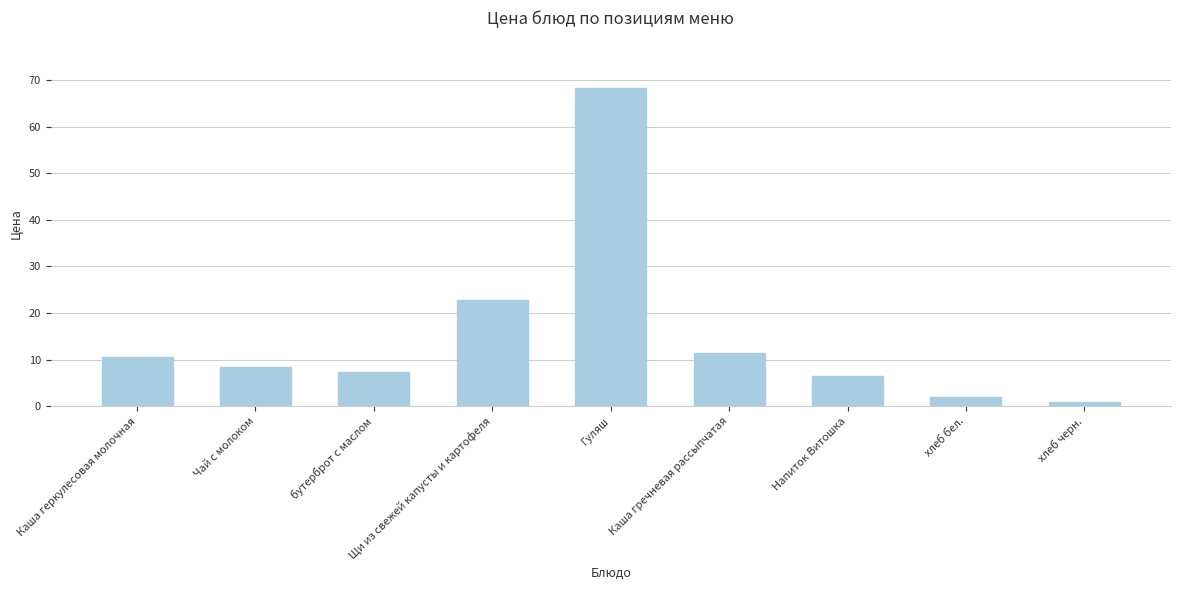

True or false: the data shows 14.3 at Чай с молоком.

False